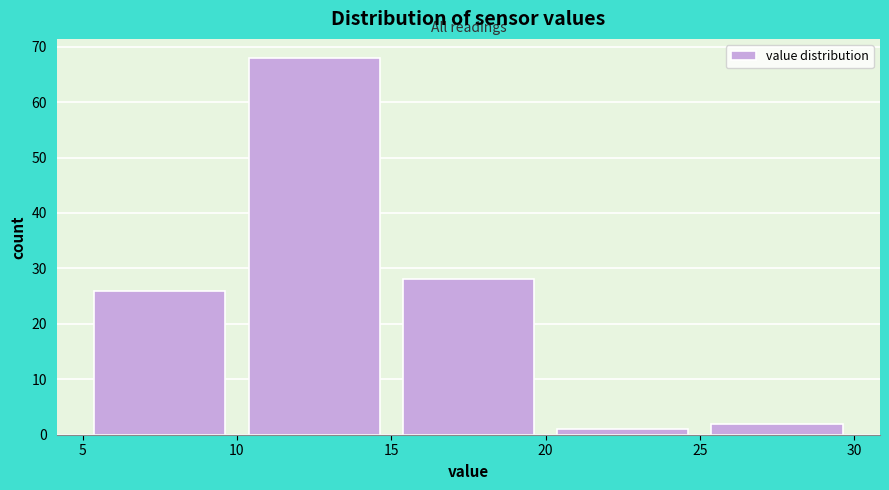

What is the height of the bar covering 20 to 25 on the x-axis? The values are not printed on the chart, so give them approximately, as read against the axis.

1